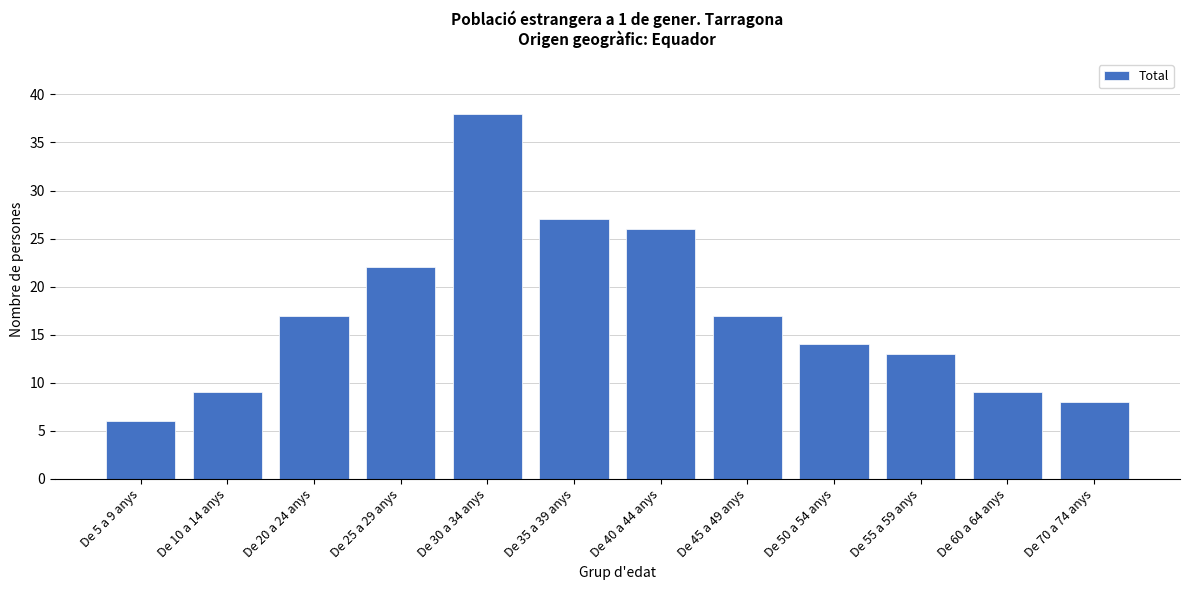

Reading right to left, list all the values displayed in this chart.

8	9	13	14	17	26	27	38	22	17	9	6